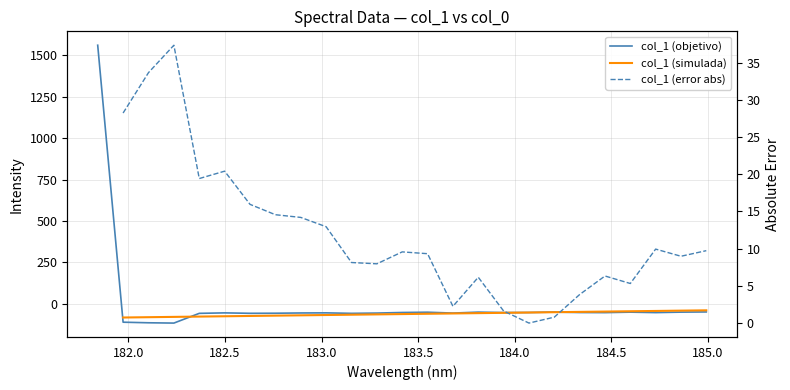

How many values are below -52?

15